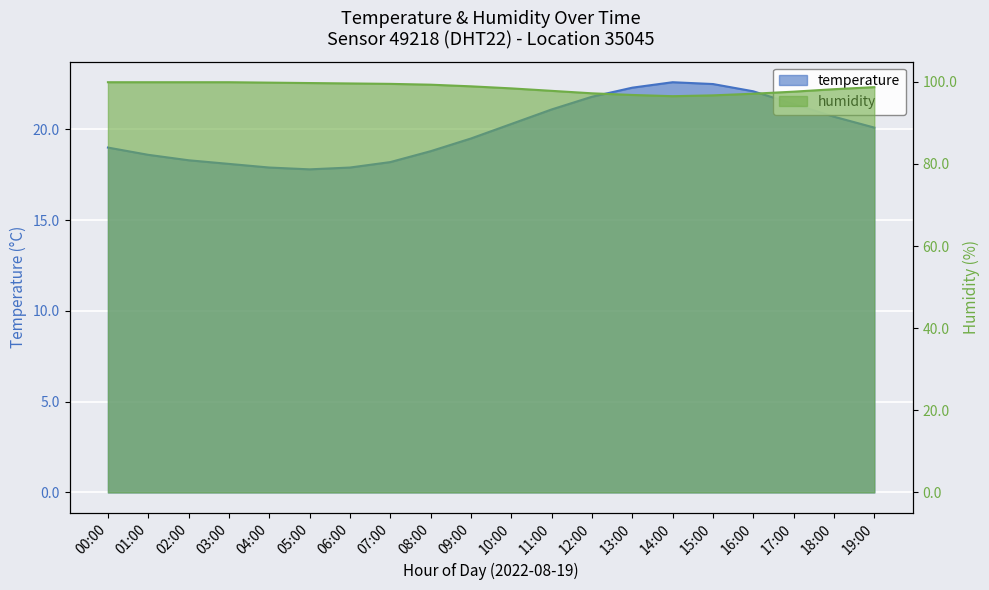

Is the value of temperature at 15:00 greater than the value of humidity at 14:00?

No